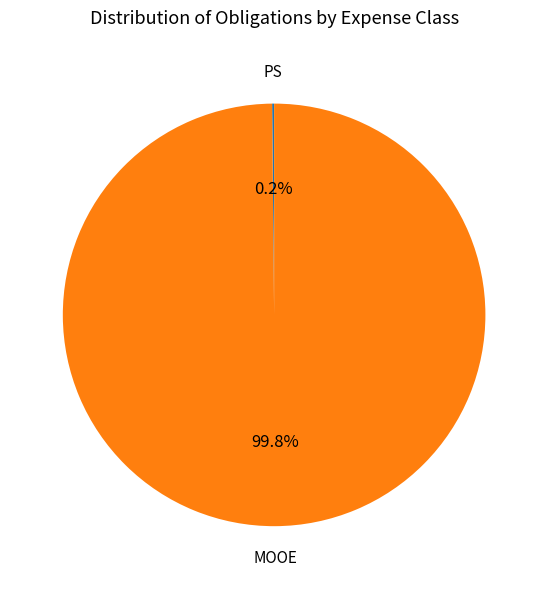

To the nearest percent, what is the difference between the largest and smallest slice percentages?

100%